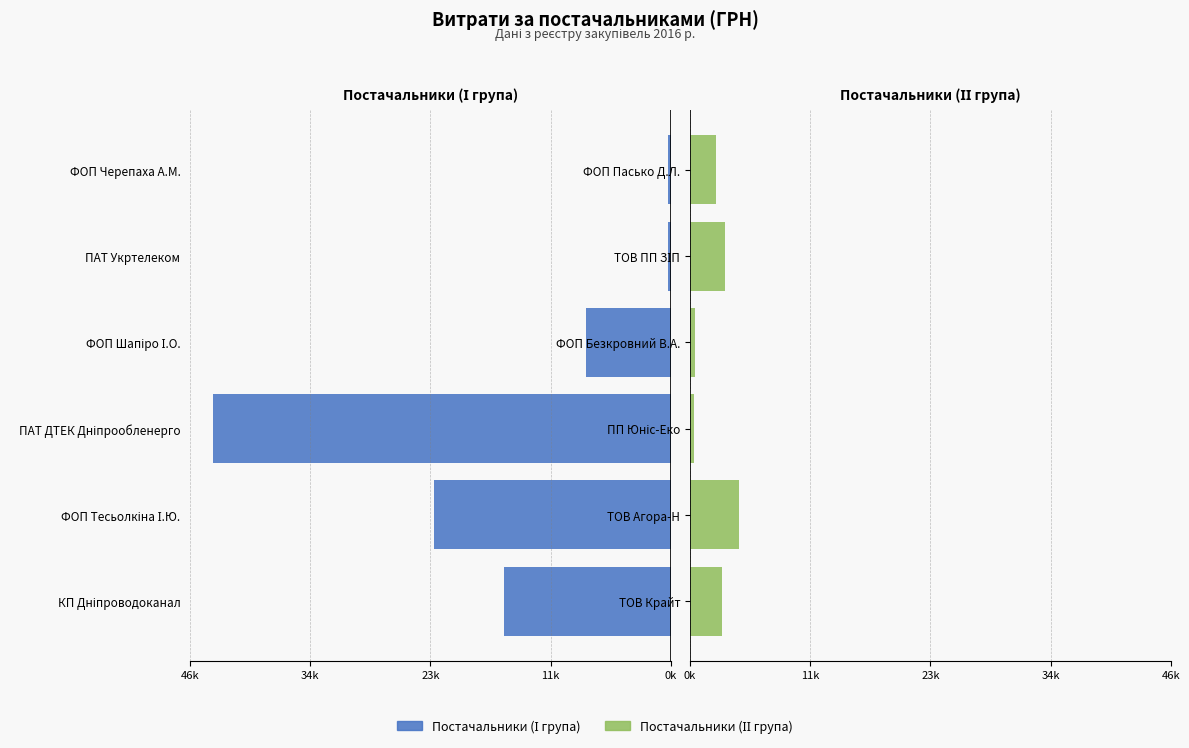

Rank the series by their average value, from lowest to highest.

Постачальники (право), Постачальники (ліво)